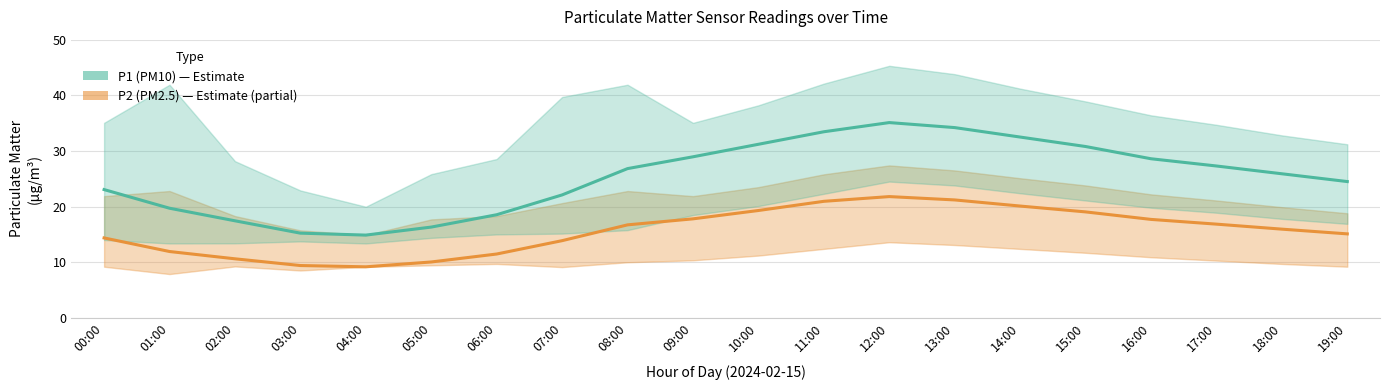

What is the sum of all P2 (PM2.5) values?

313.4